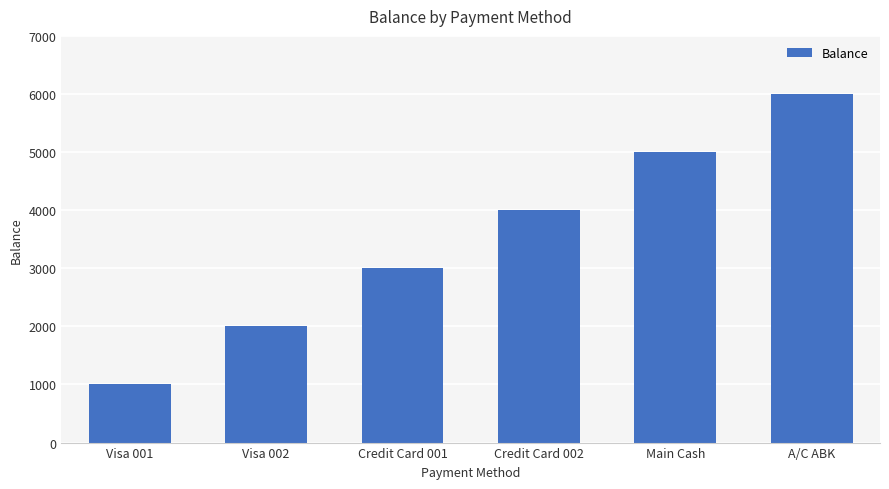

Read the value at A/C ABK.

6000